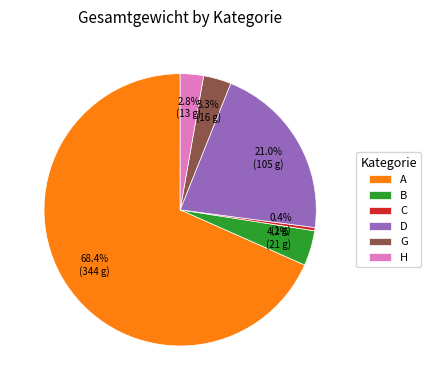

What is the largest slice in the pie chart?

A